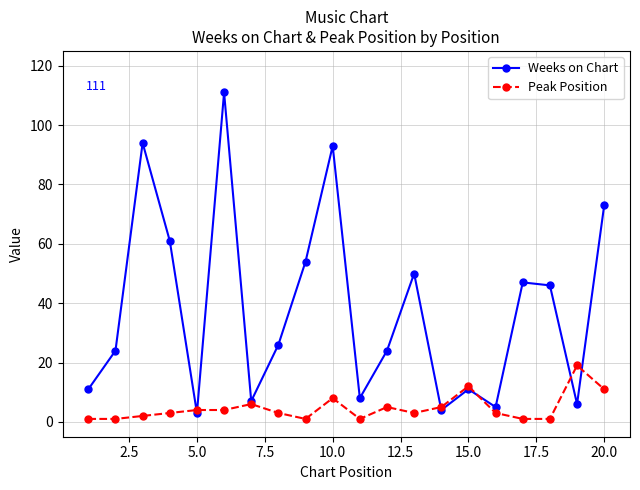

What is the highest value of the Weeks on Chart series?

111